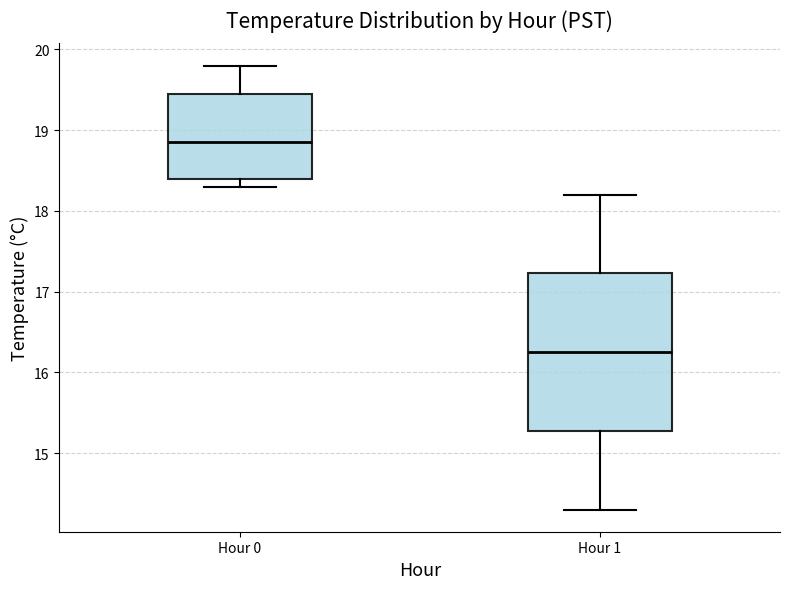

Which box is the tallest, from its lower edge to its upper edge?

Hour 1